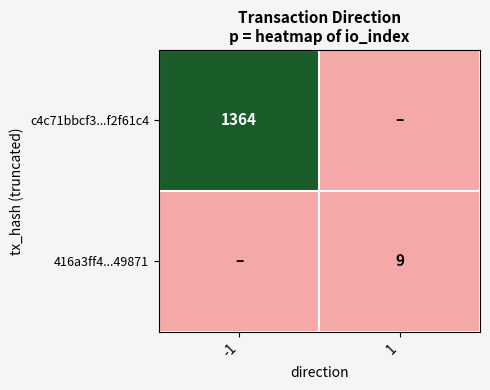

The c4c71bbcf3...f2f61c4 series shows 476 at -1. True or false?

False